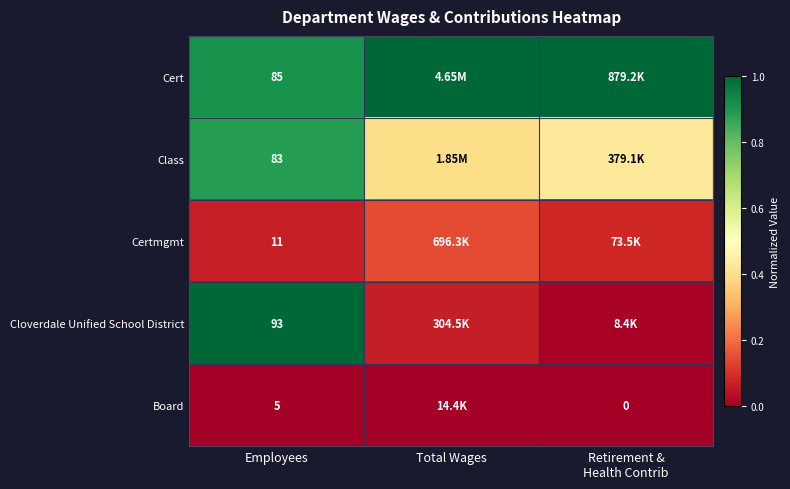

List the labels in order of Cloverdale Unified School District value, smallest first.

Retirement & Health Contrib, Total Wages, Employees